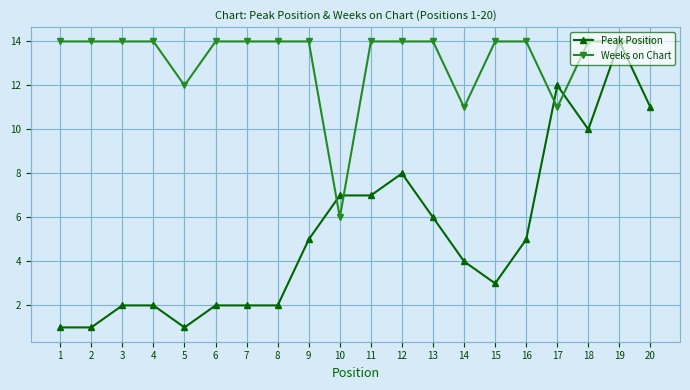

Does the chart display data point markers on the line(s)?

Yes